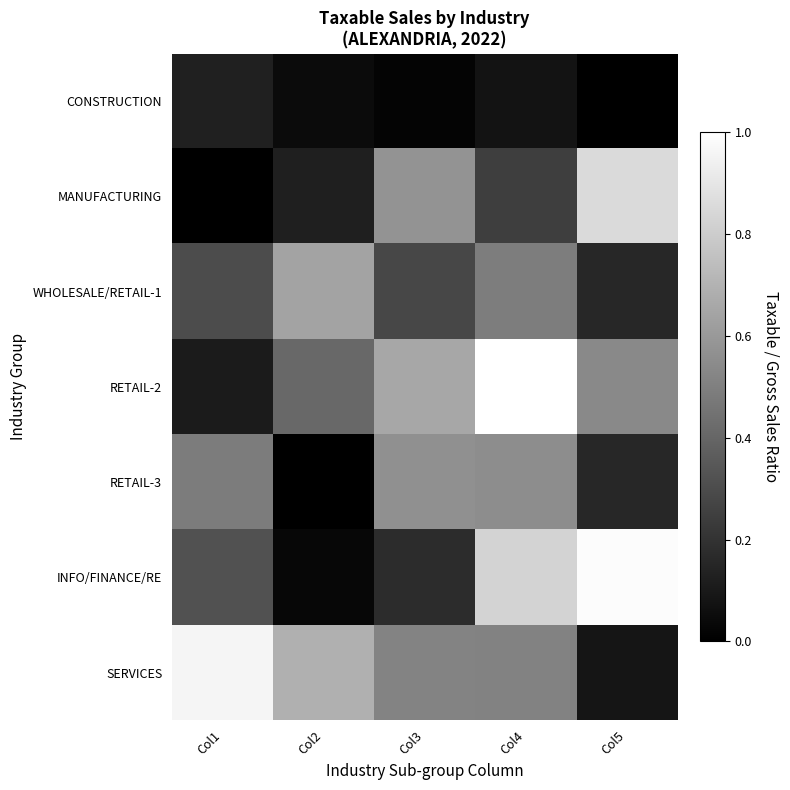

Which has a higher value, Col2 or Col3?

Col2